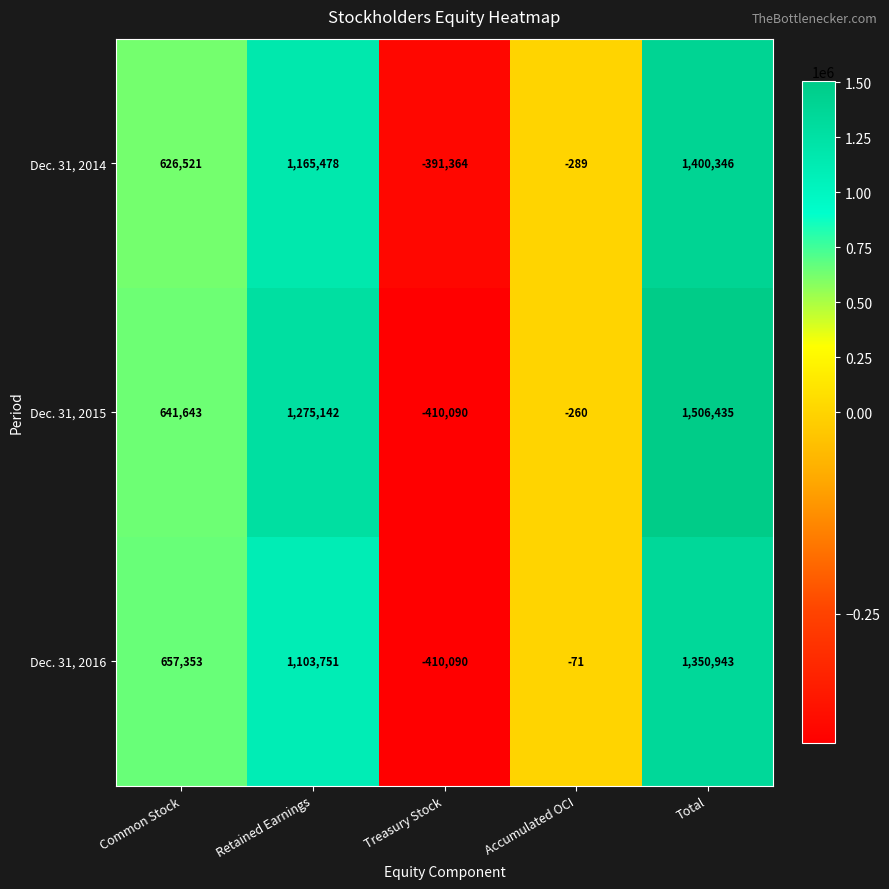

List the labels in order of Dec. 31, 2014 value, largest first.

Total, Retained Earnings, Common Stock, Accumulated OCI, Treasury Stock